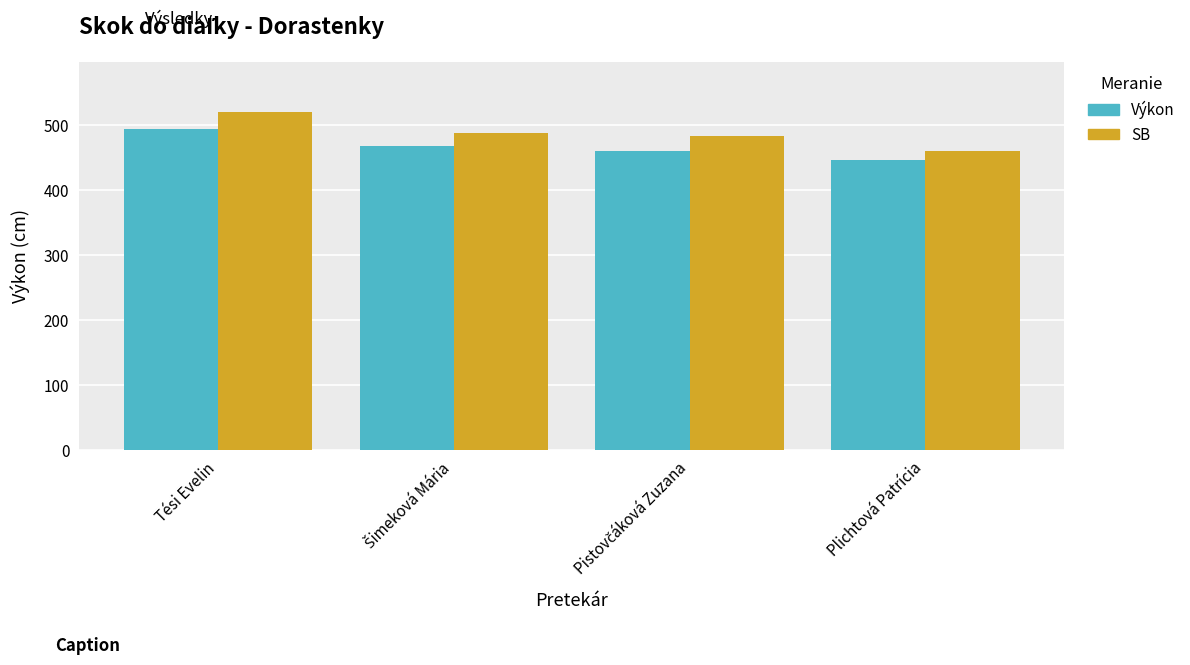

Reading right to left, list all the values displayed in this chart.

Výkon: 447	461	469	495
SB: 461	484	488	520